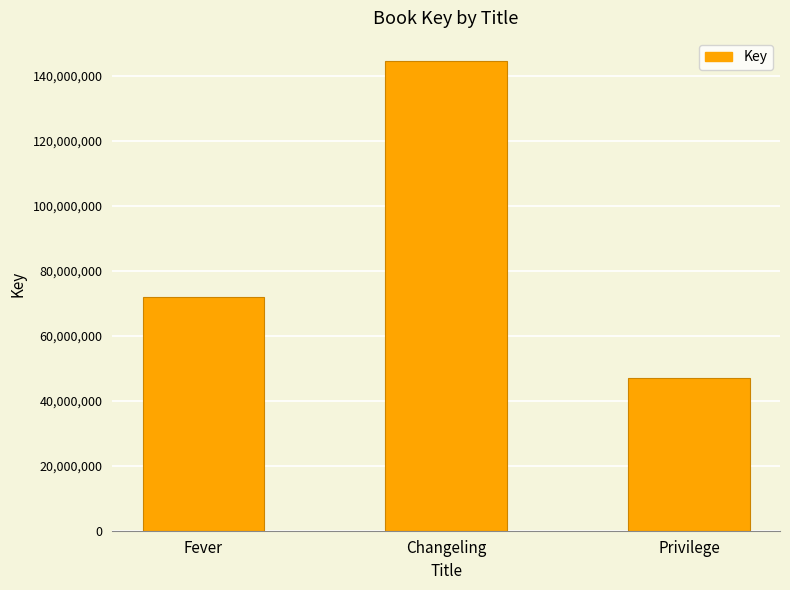

What position from the left is Changeling?

2